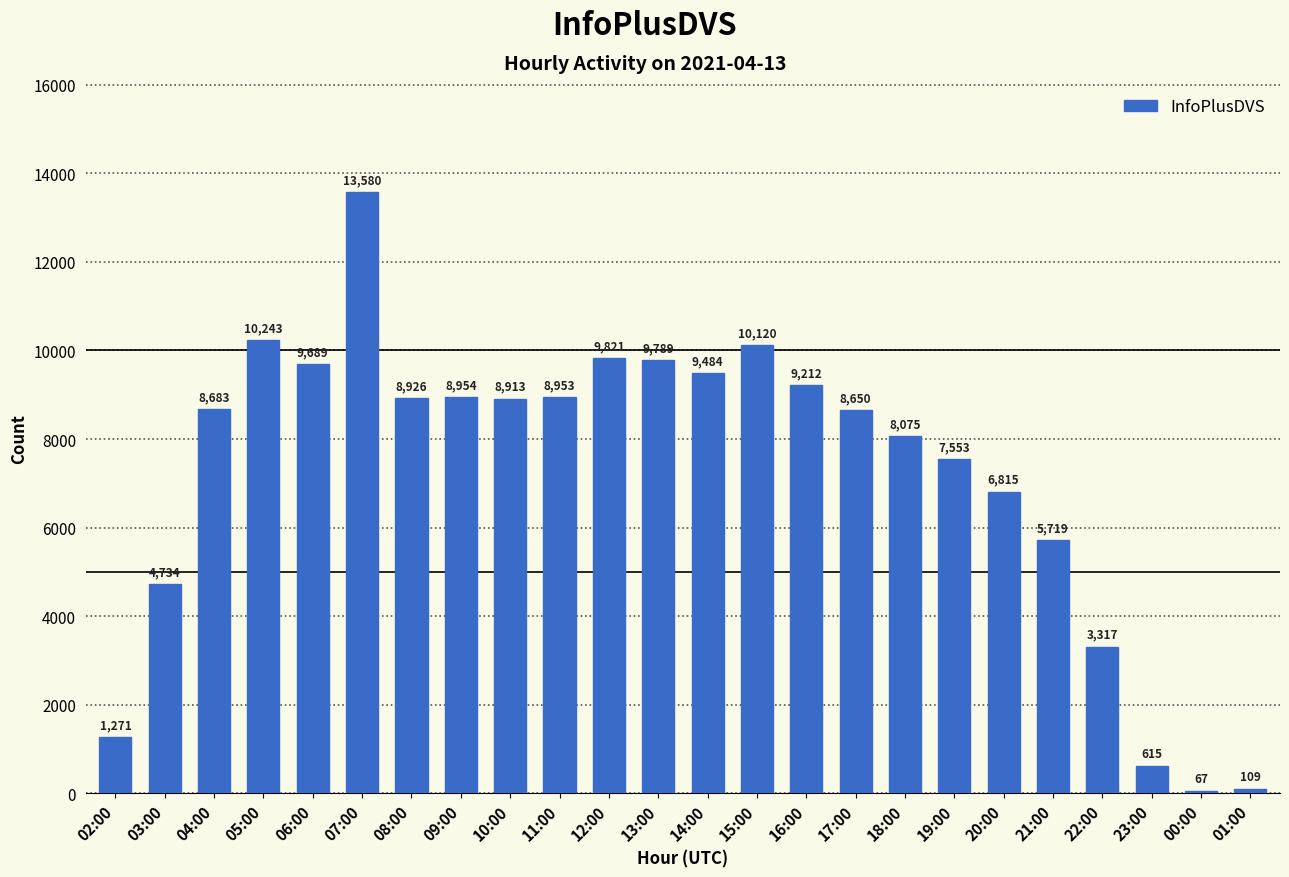

Reading left to right, what are all the values shown in this chart?

1271	4734	8683	10243	9689	13580	8926	8954	8913	8953	9821	9789	9484	10120	9212	8650	8075	7553	6815	5719	3317	615	67	109